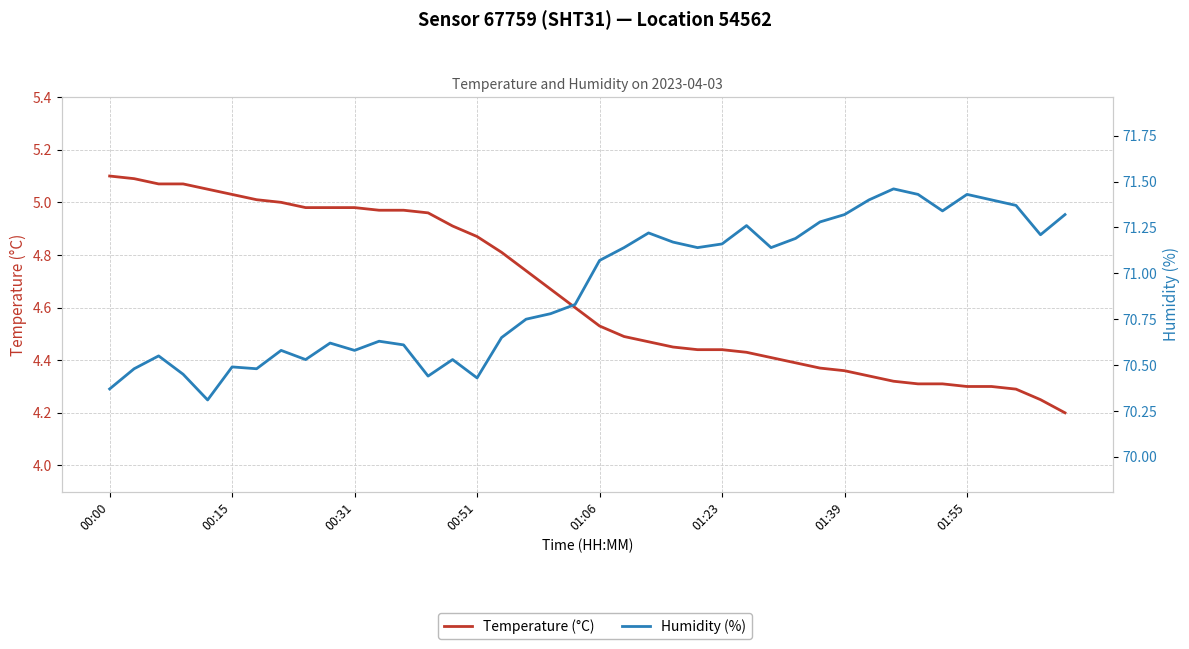

Reading left to right, transcribe all the data shown in this chart.

Temperature (°C): 5.1	5.1	5.1	5.1	5.0	5.0	5.0	5.0	5.0	5.0	5.0	5.0	5.0	5.0	4.9	4.9	4.8	4.7	4.7	4.6	4.5	4.5	4.5	4.5	4.4	4.4	4.4	4.4	4.4	4.4	4.4	4.3	4.3	4.3	4.3	4.3	4.3	4.3	4.2	4.2
Humidity (%): 70.4	70.5	70.5	70.5	70.3	70.5	70.5	70.6	70.5	70.6	70.6	70.6	70.6	70.4	70.5	70.4	70.7	70.8	70.8	70.8	71.1	71.1	71.2	71.2	71.1	71.2	71.3	71.1	71.2	71.3	71.3	71.4	71.5	71.4	71.3	71.4	71.4	71.4	71.2	71.3